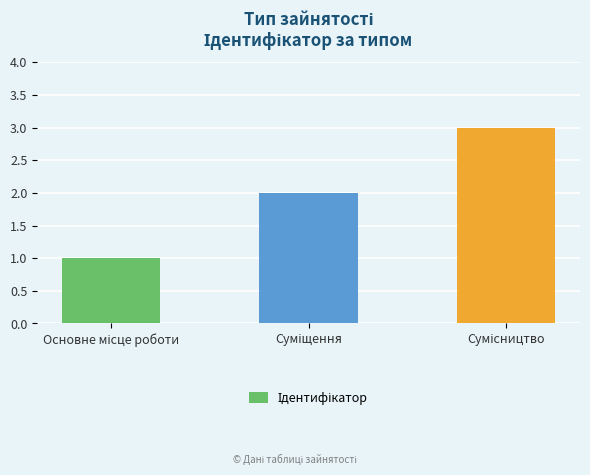

What is the maximum value shown in the chart?

3